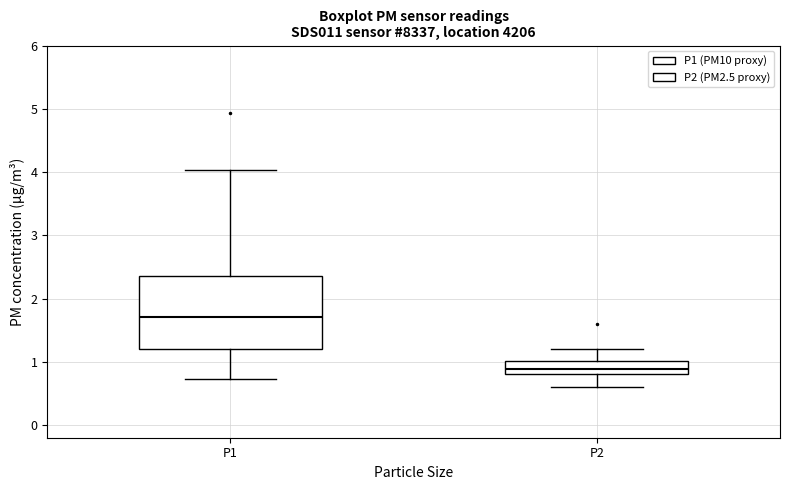

Which box has the highest median line?

P1